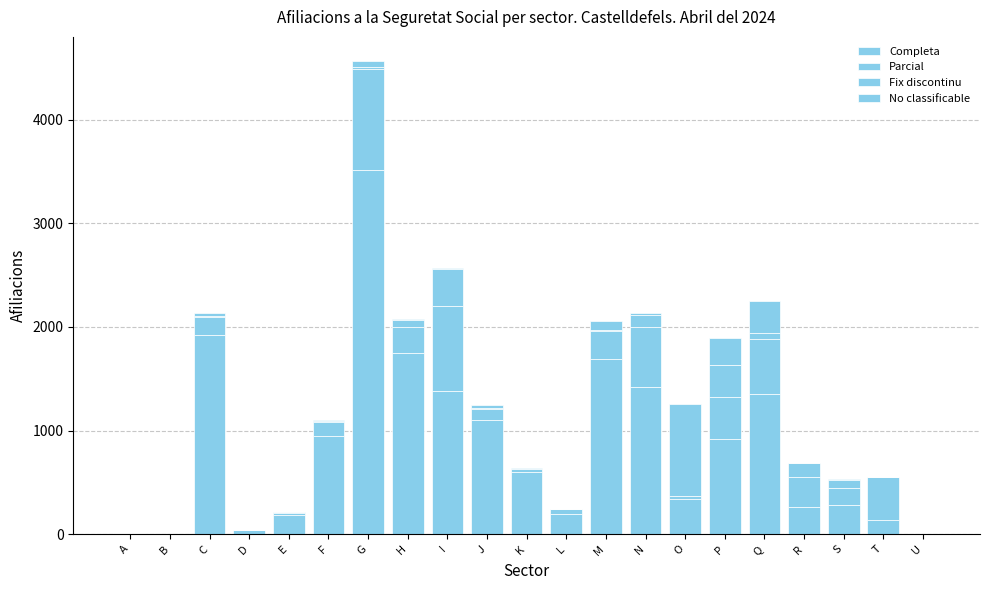

Does the chart contain stacked bars?

Yes